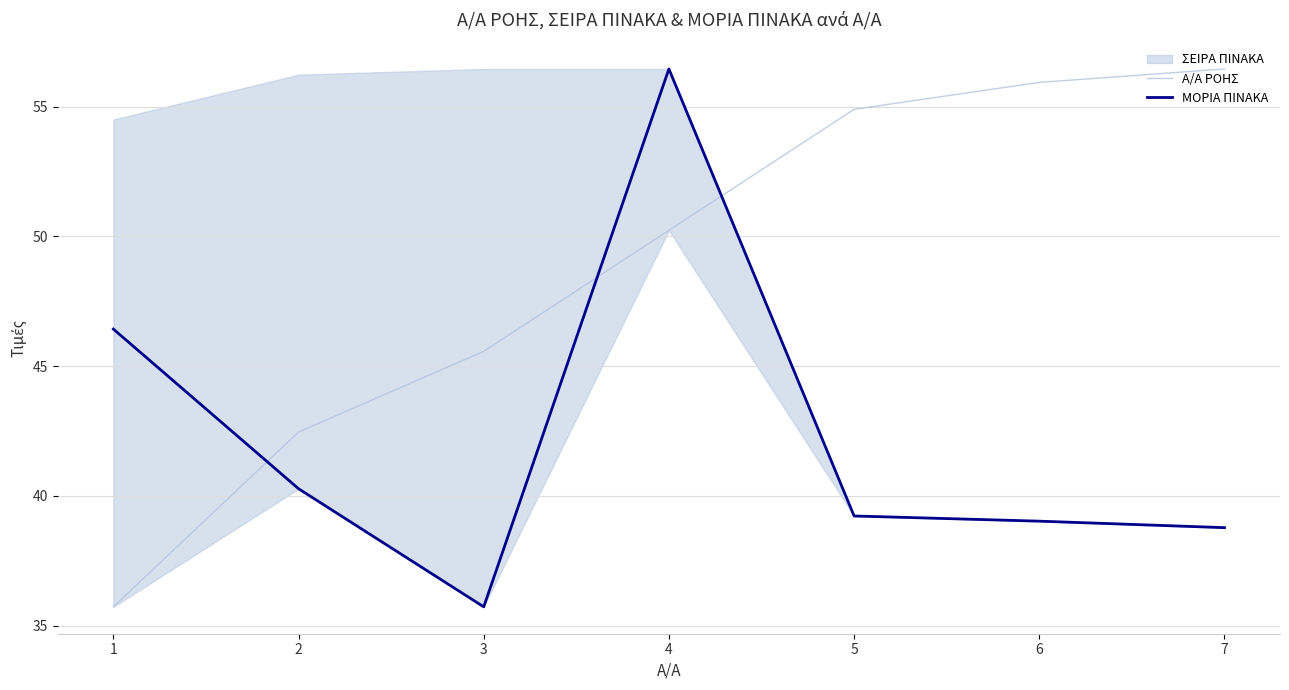

What is the value of the Α/Α ΡΟΗΣ point at the 7th from the left?

56.5